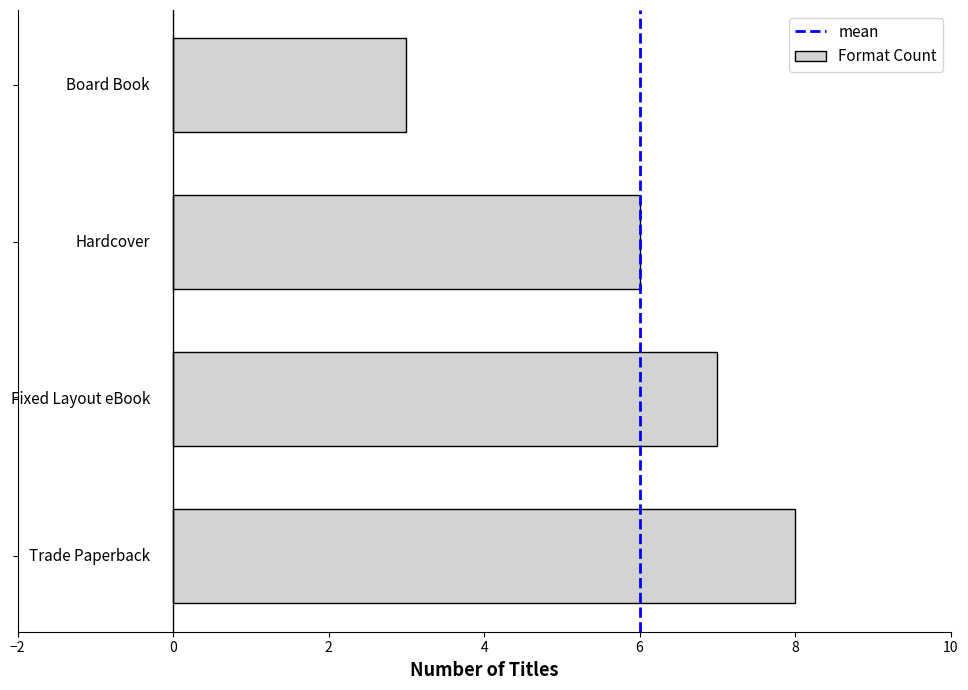

What is the difference between the maximum and minimum values?

5